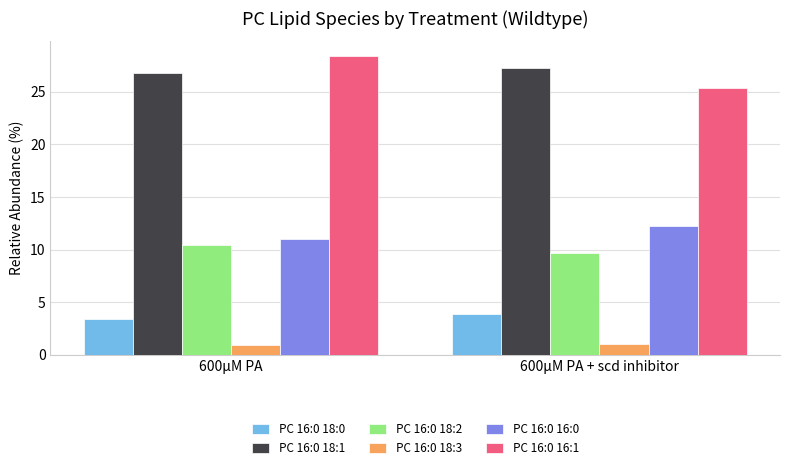

Reading left to right, list all the values displayed in this chart.

PC 16:0 18:0: 3.5	3.9
PC 16:0 18:1: 26.8	27.3
PC 16:0 18:2: 10.5	9.7
PC 16:0 18:3: 1.0	1.0
PC 16:0 16:0: 11.0	12.3
PC 16:0 16:1: 28.4	25.3